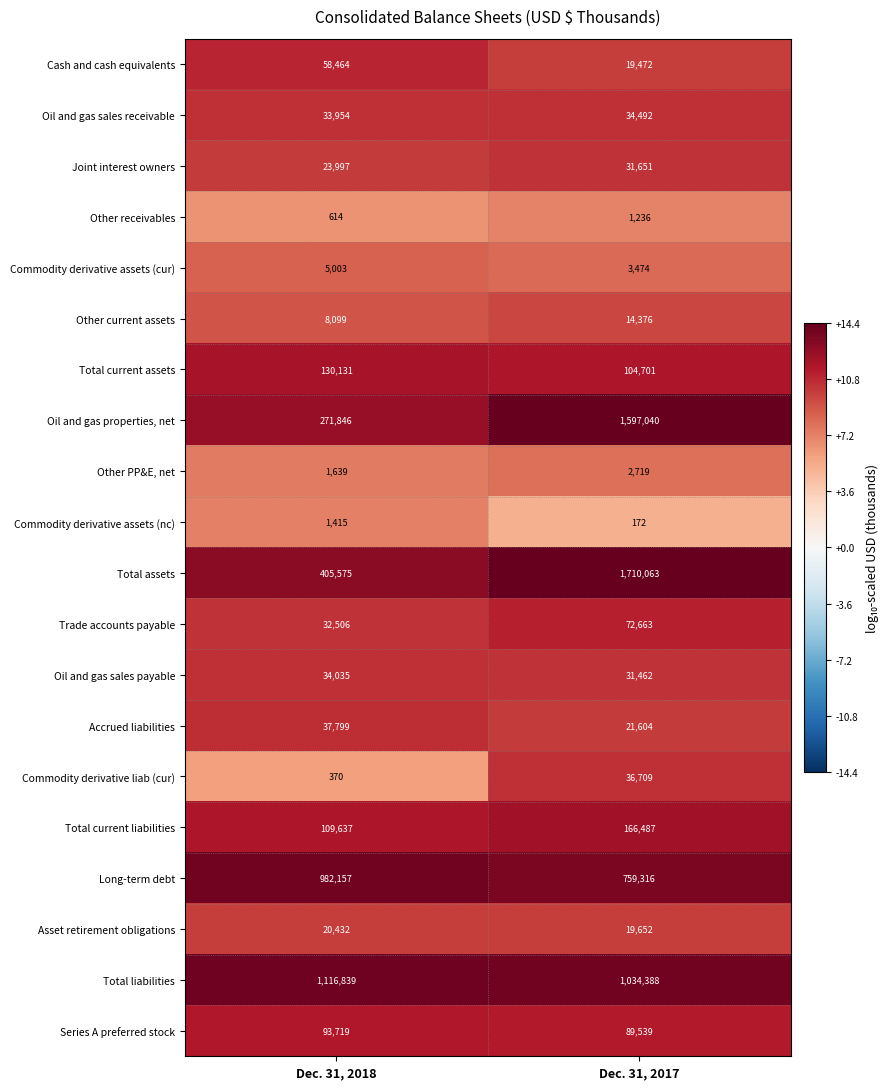

What is the highest value of the Cash and cash equivalents series?

58464